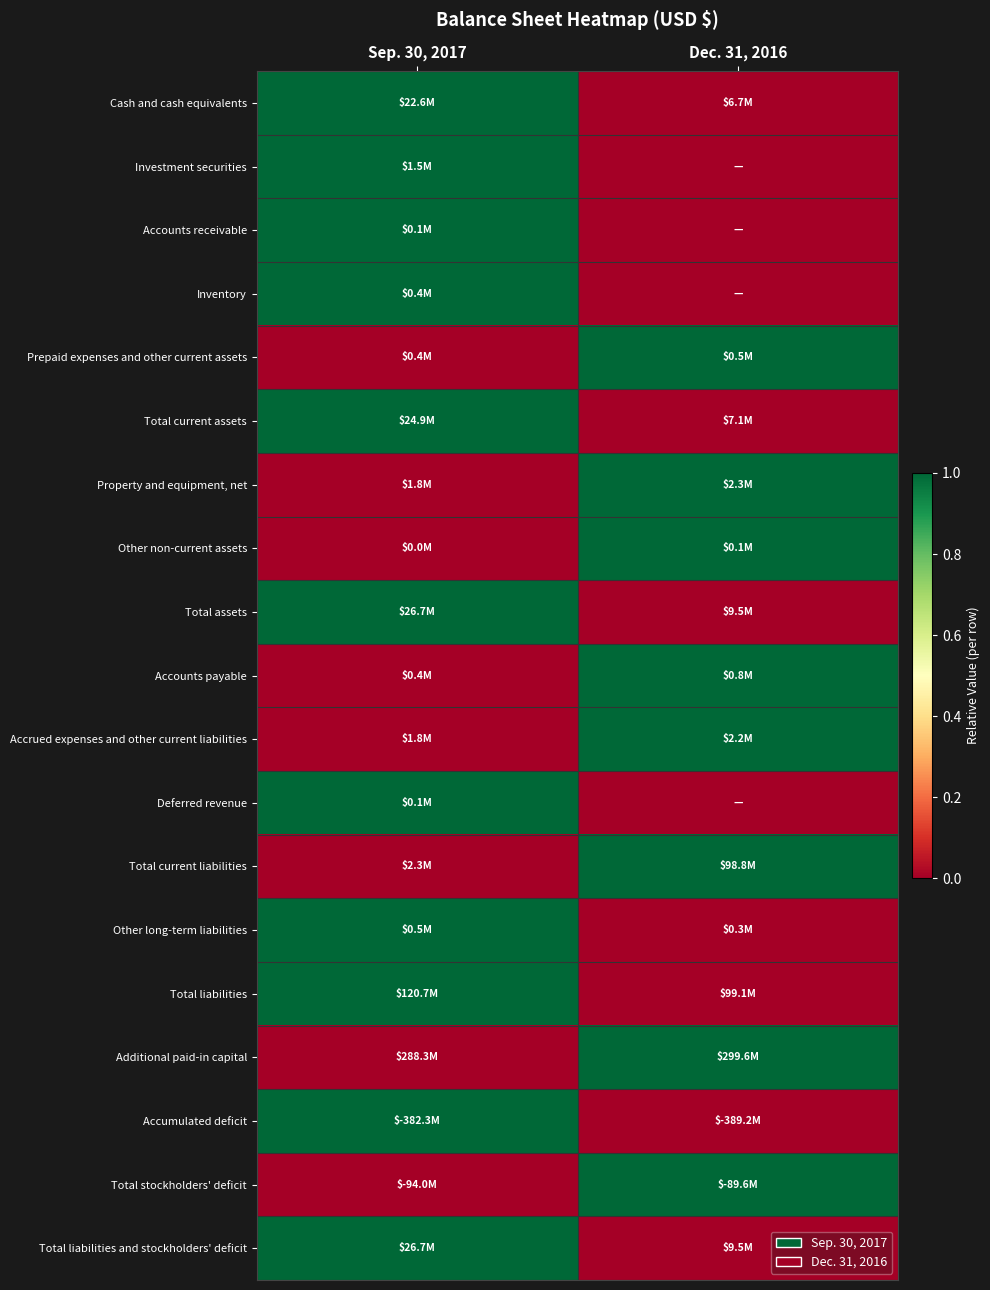

Count the number of categories in the chart.

2